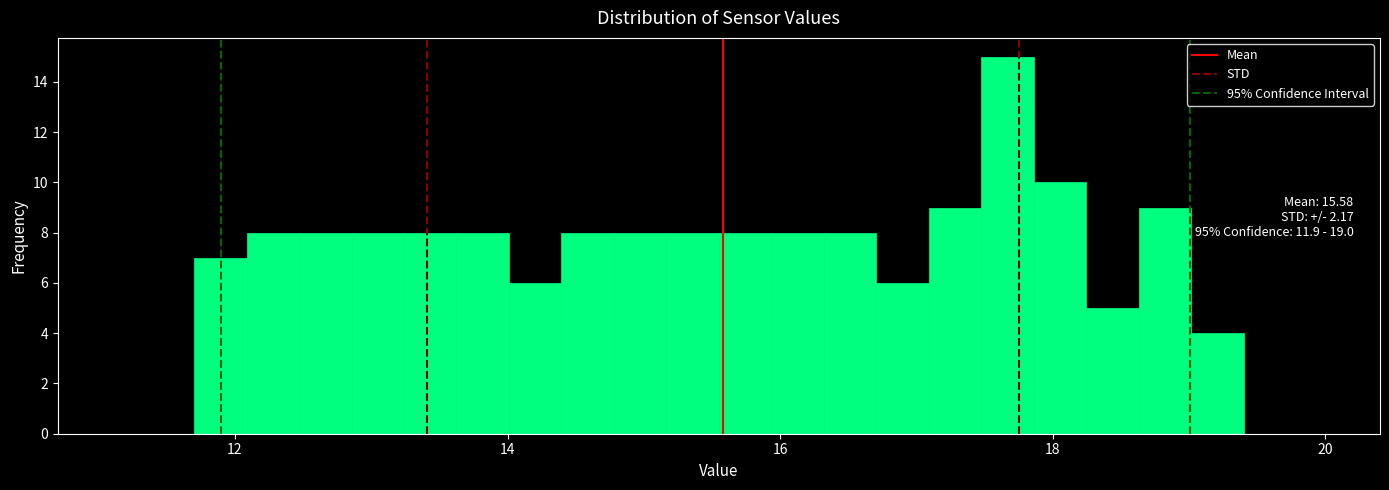

Around what value on the x-axis is the tallest bar? Give the approximate position of its centre, as read against the axis.

17.6